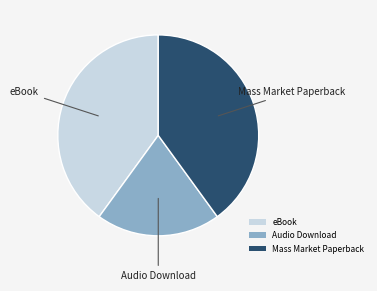

Between eBook and Audio Download, which is larger?

eBook